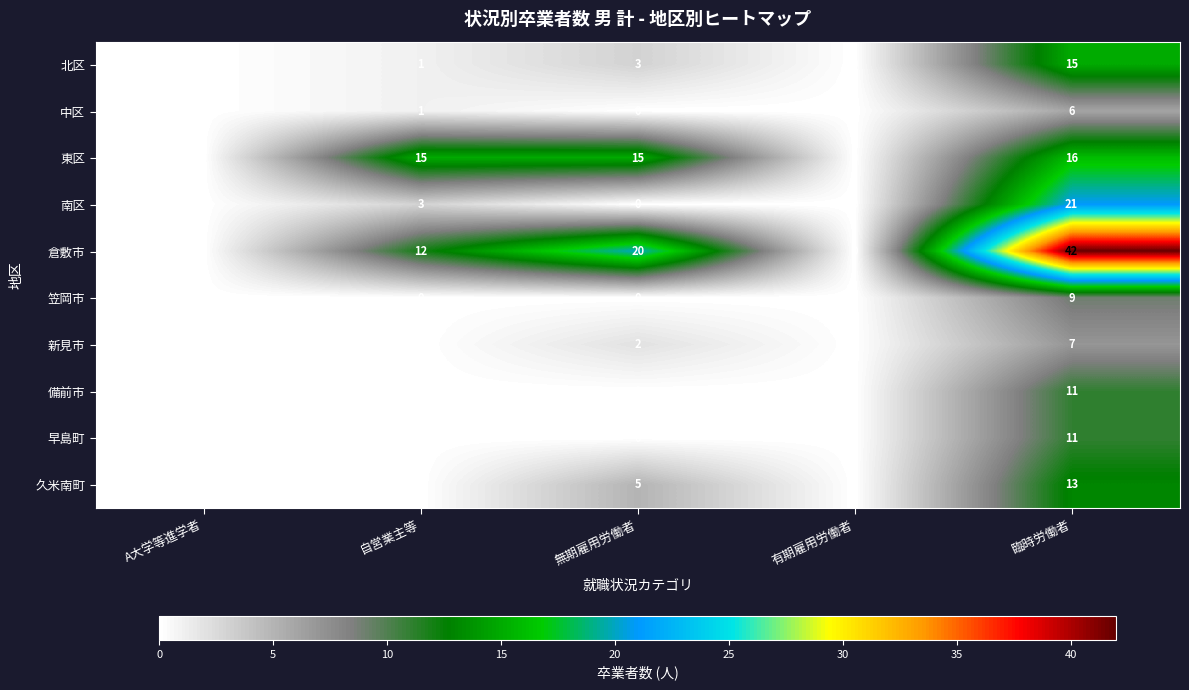

How many 倉敷市 values are between 0 and 20?

4